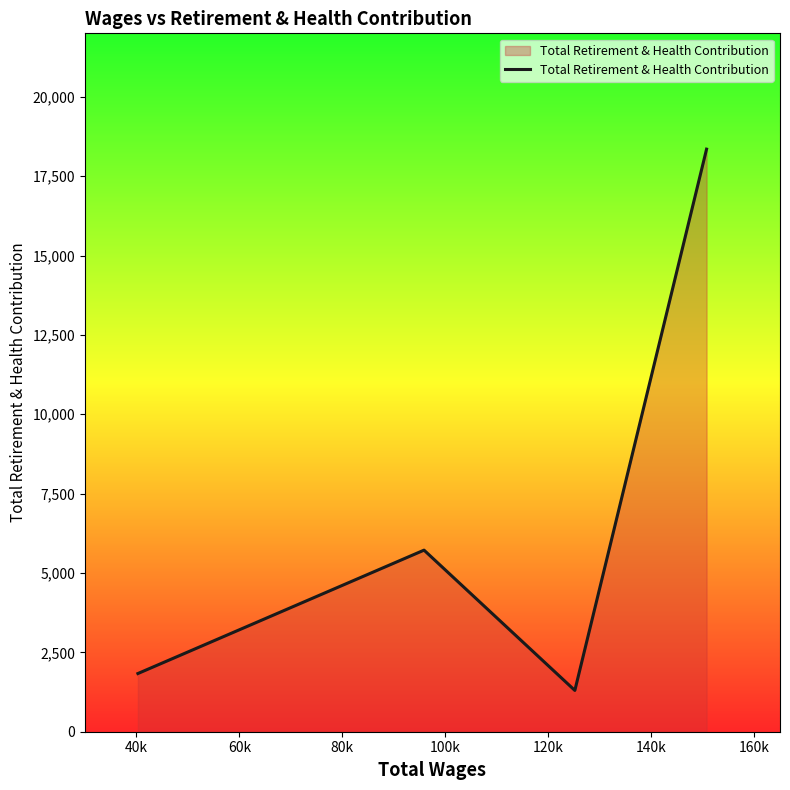

Reading right to left, what are all the values shown in this chart?

18352	1301	5720	1833